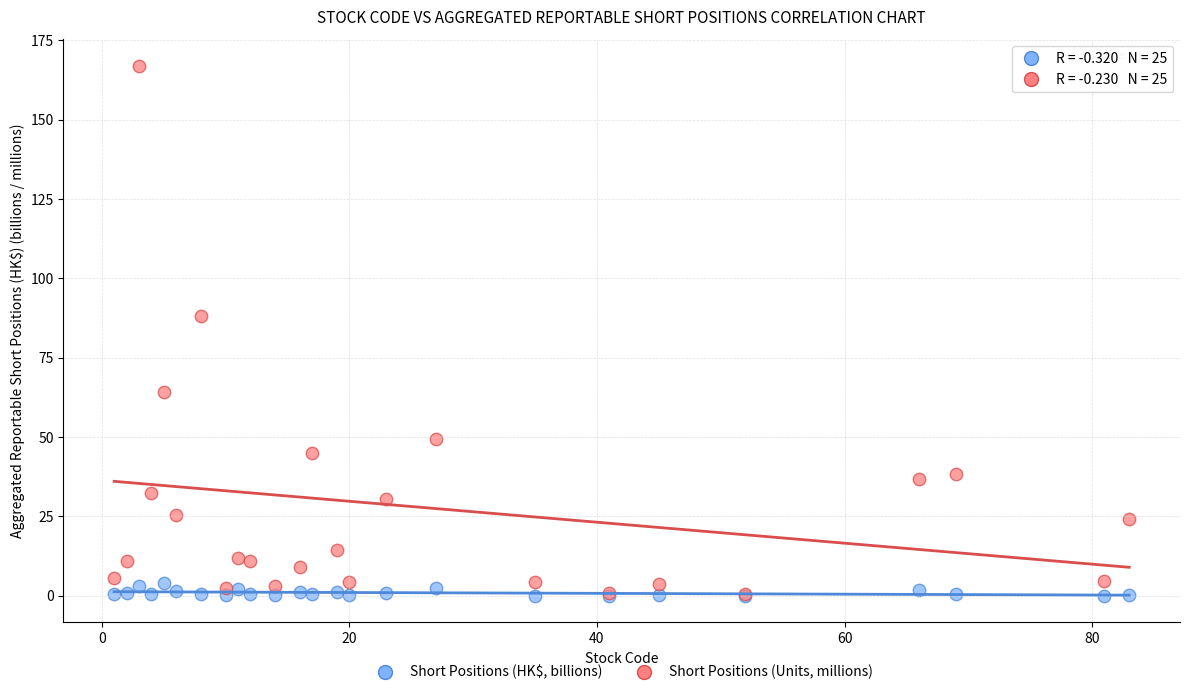

Across all series, what Y value is closest to 83?

88.1